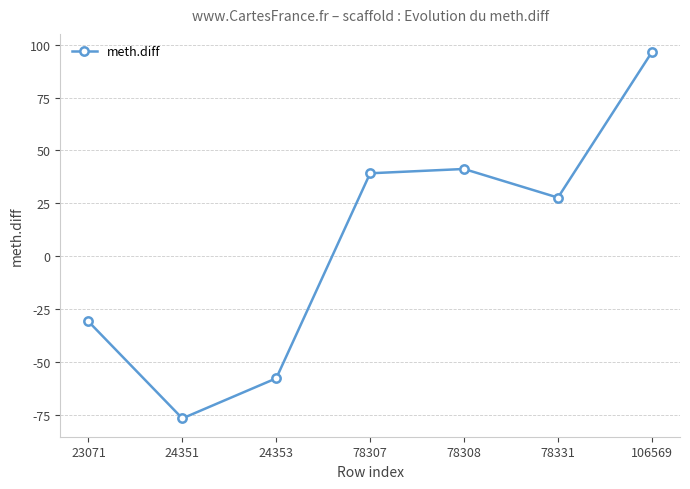

How many series are shown in this chart?

1